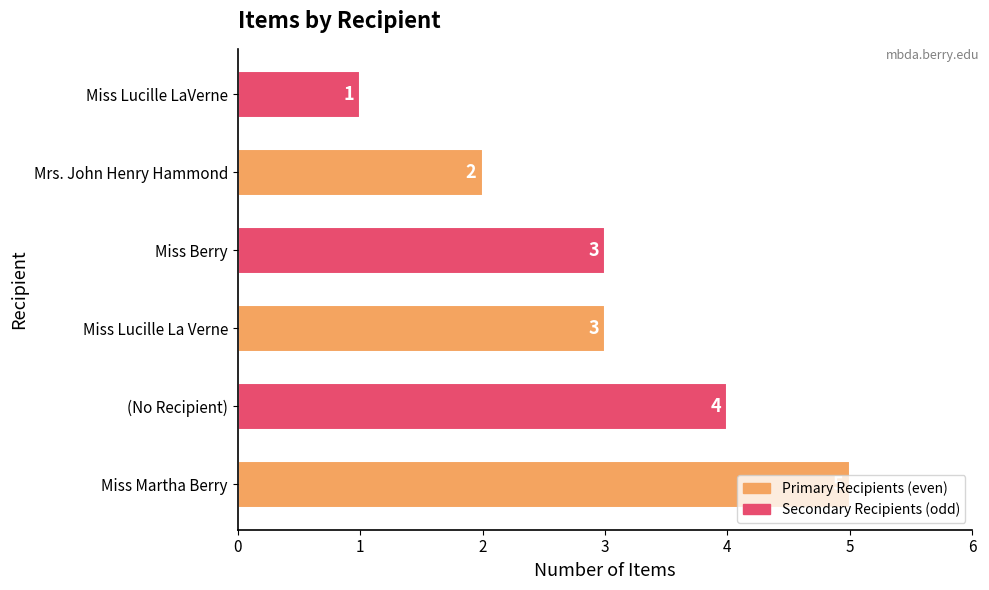

What is the change in value from Miss Martha Berry to Miss Lucille LaVerne?

-4